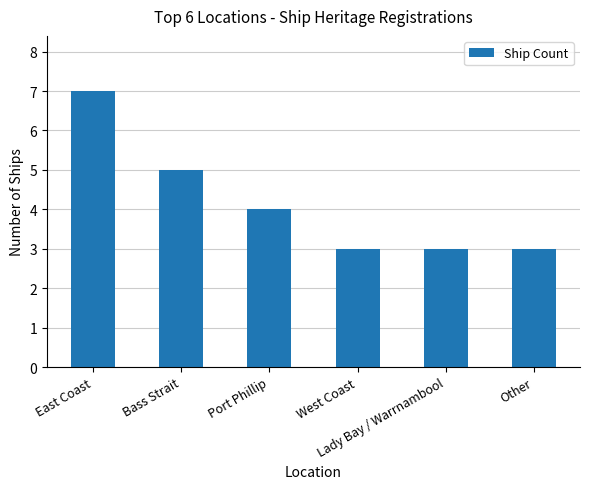

What is the value of the 2nd bar from the left?

5